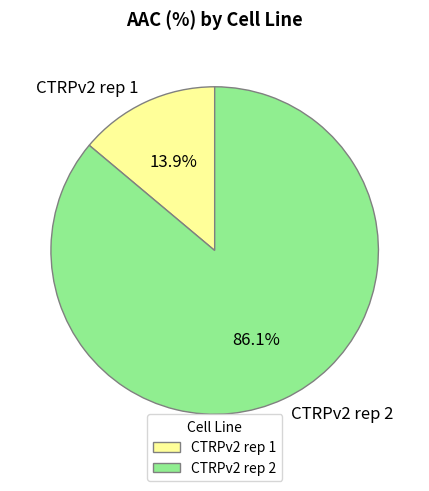

What is the ratio of the value at CTRPv2 rep 2 to the value at CTRPv2 rep 1?

6.2